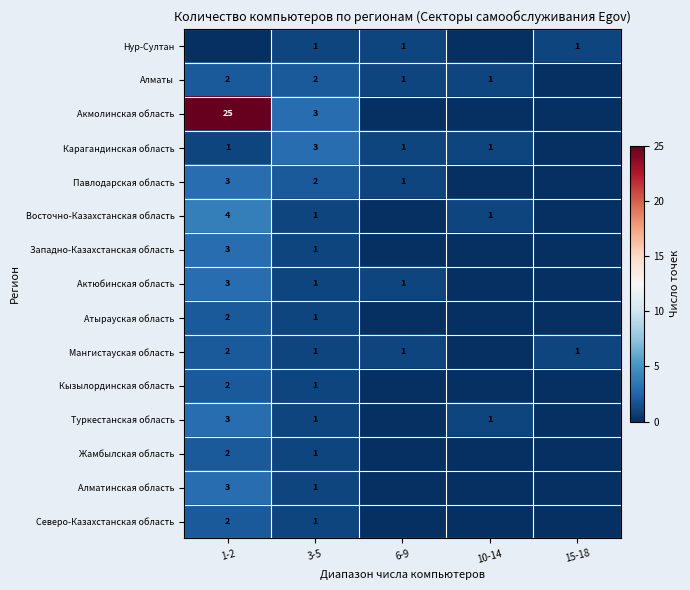

Which category has the lowest value across all series?

1-2